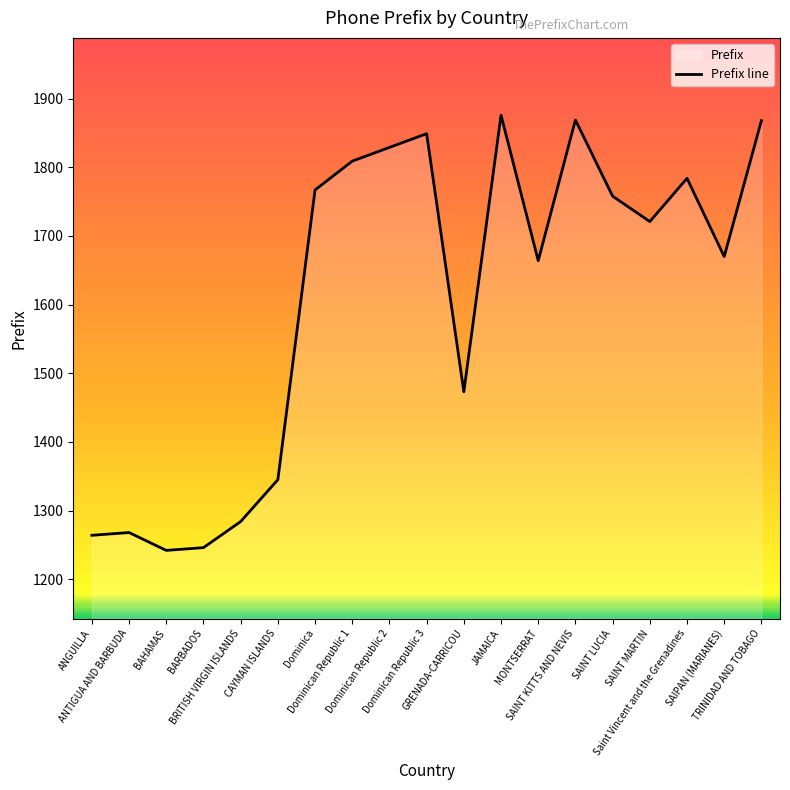

Rank the categories by value from lowest to highest.

BAHAMAS, BARBADOS, ANGUILLA, ANTIGUA AND BARBUDA, BRITISH VIRGIN ISLANDS, CAYMAN ISLANDS, GRENADA-CARRICOU, MONTSERRAT, SAIPAN (MARIANES), SAINT MARTIN, SAINT LUCIA, Dominica, Saint Vincent and the Grenadines, Dominican Republic 1, Dominican Republic 2, Dominican Republic 3, TRINIDAD AND TOBAGO, SAINT KITTS AND NEVIS, JAMAICA